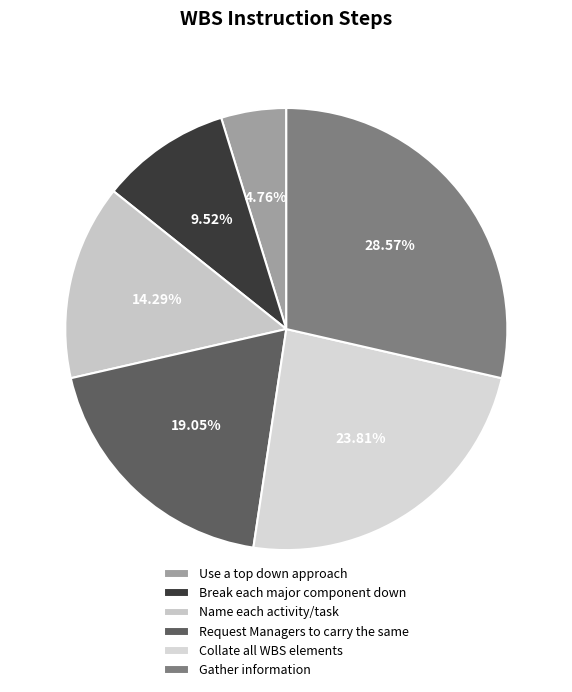

To the nearest percent, what is the average slice percentage?

17%